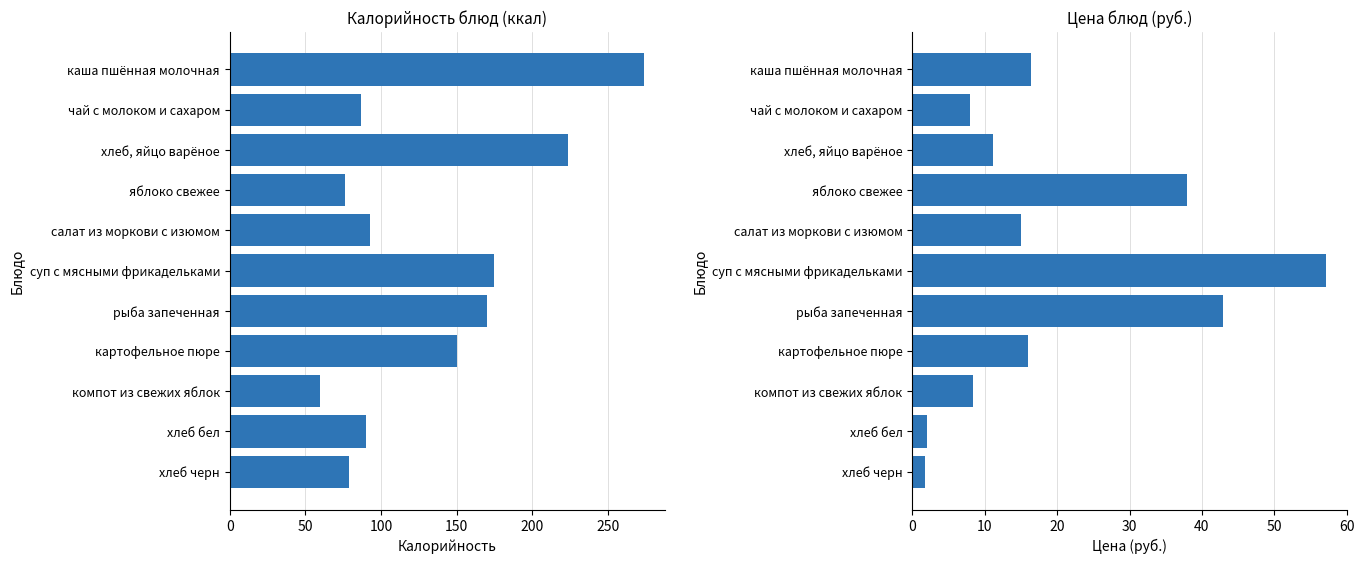

What is the value of the Цена bar at the 5th from the left?

15.0